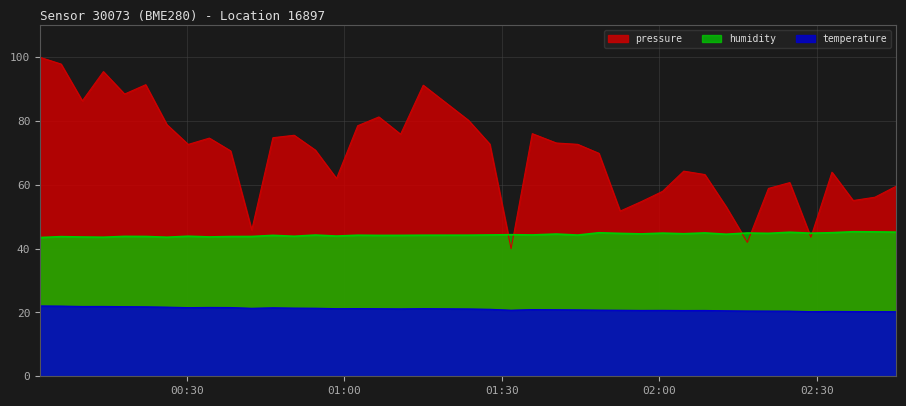

The value of temperature at 2023-08-24T01:35:50 is 20.9. True or false?

True